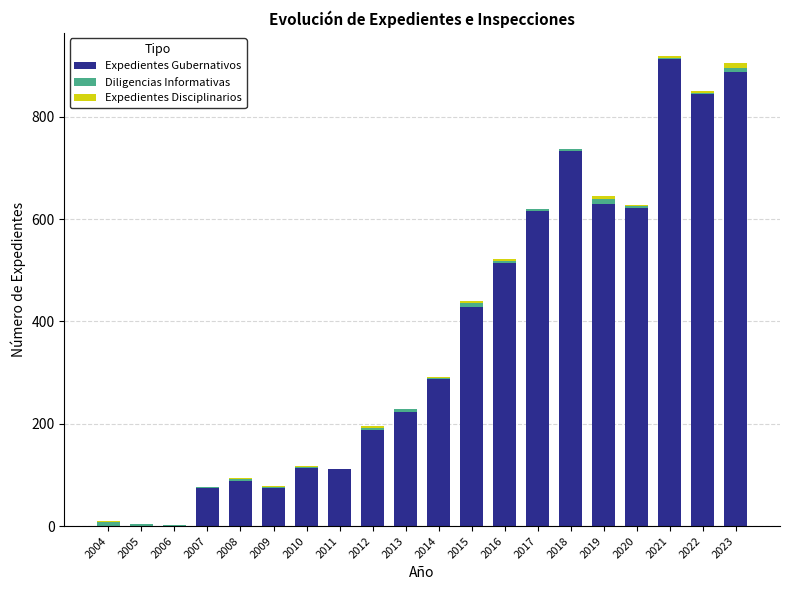

What is the sum of all Expedientes Gubernativos values?

7350